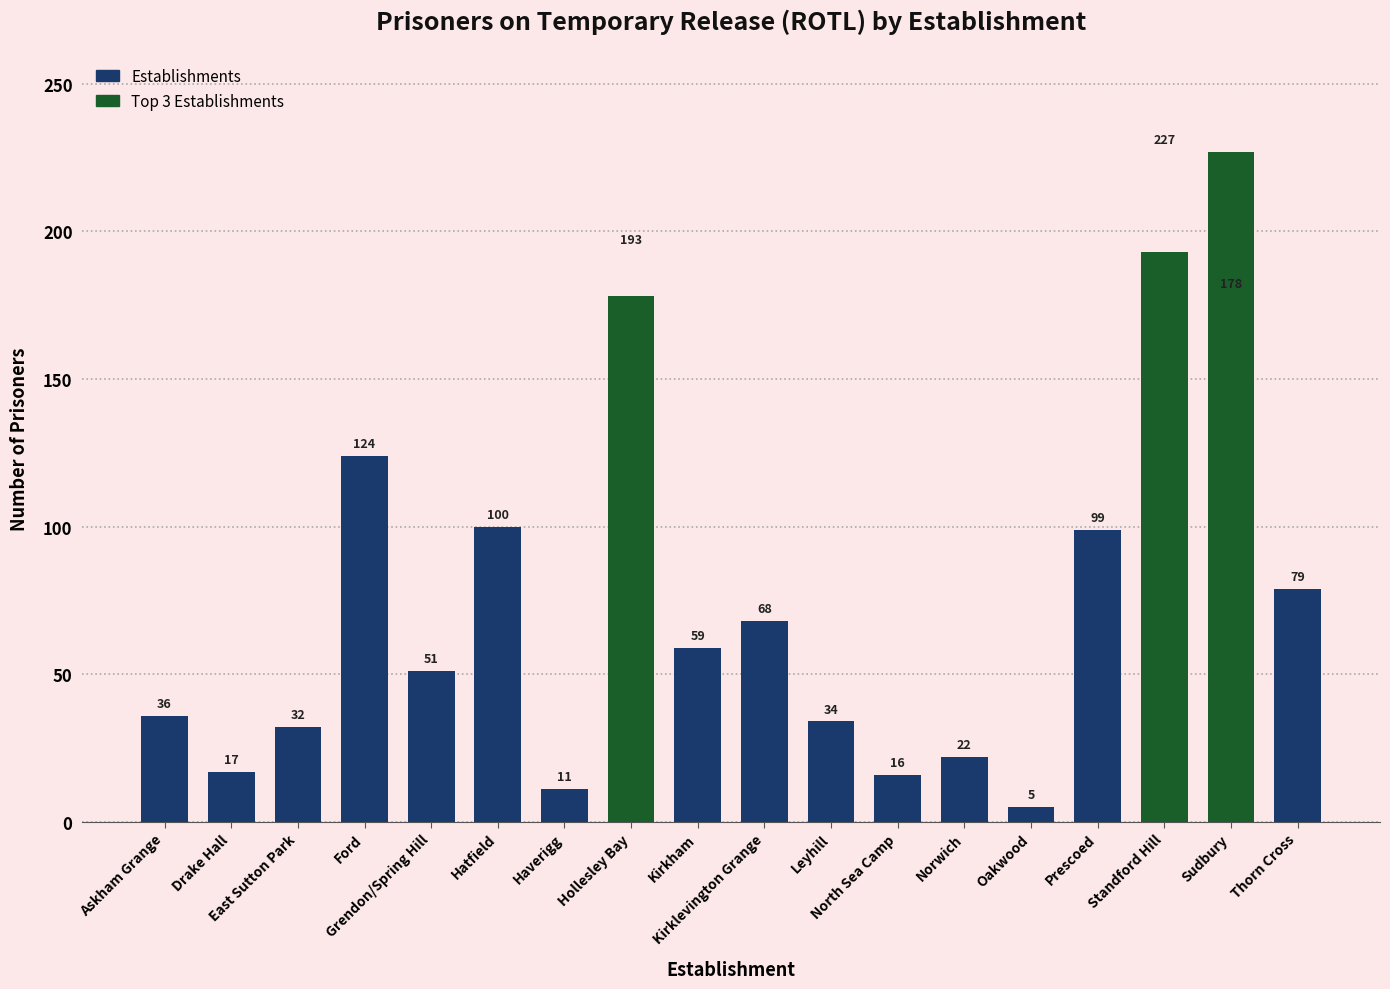

At which label does the data first exceed 59?

Ford